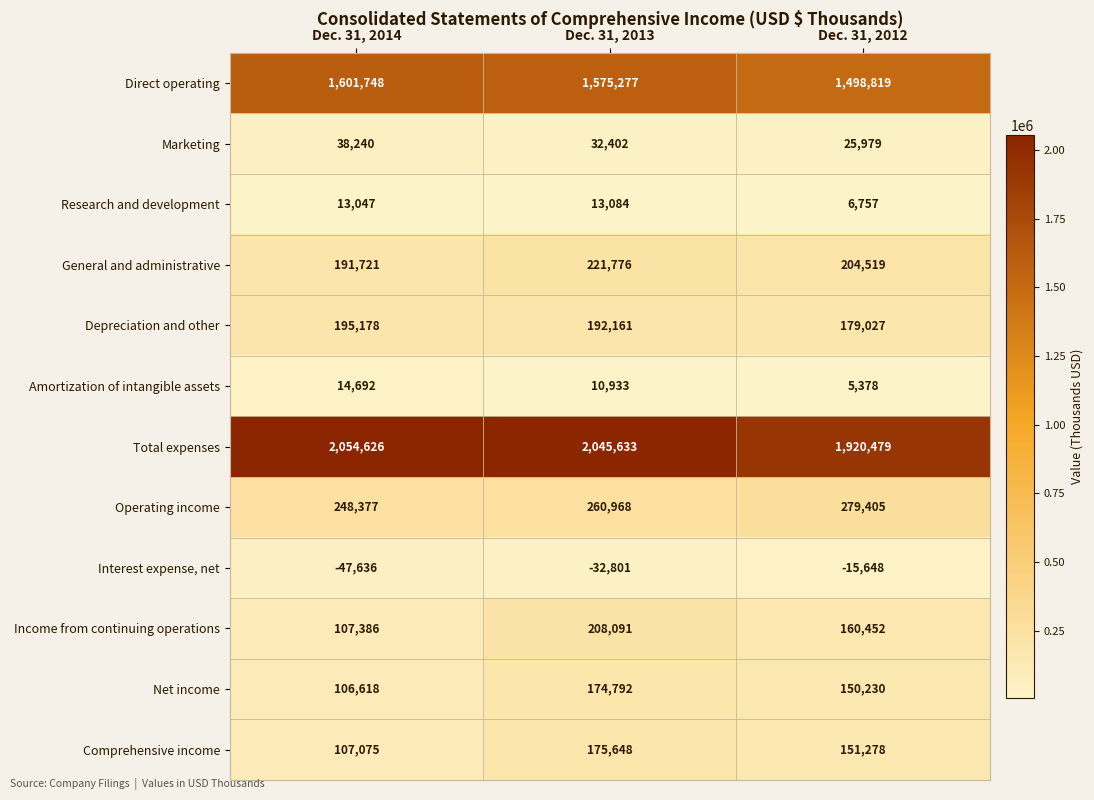

What is the spread (max minus min) of values at Dec. 31, 2014?

2102262